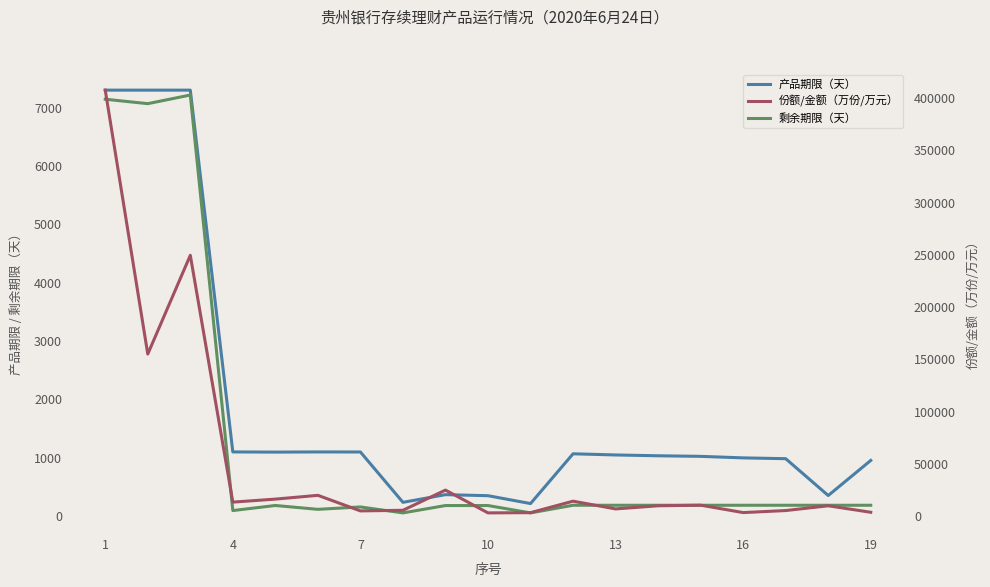

How many lines are shown in the chart?

3